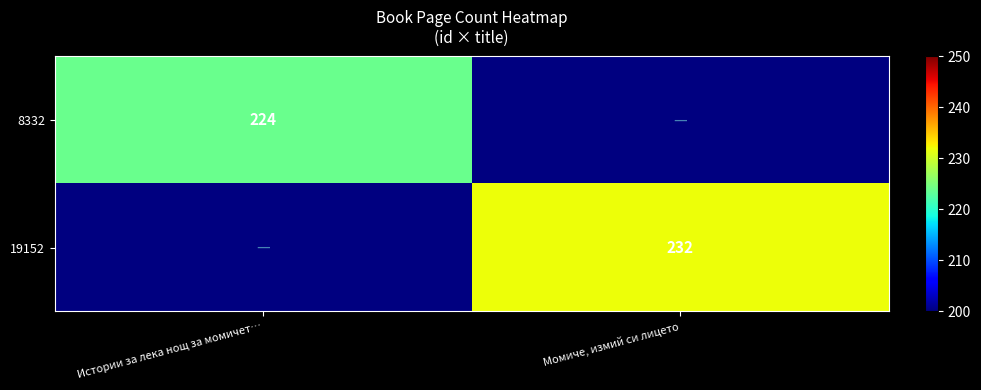

Is it true that 8332 equals 224 at Истории за лека нощ за момичет…?

True